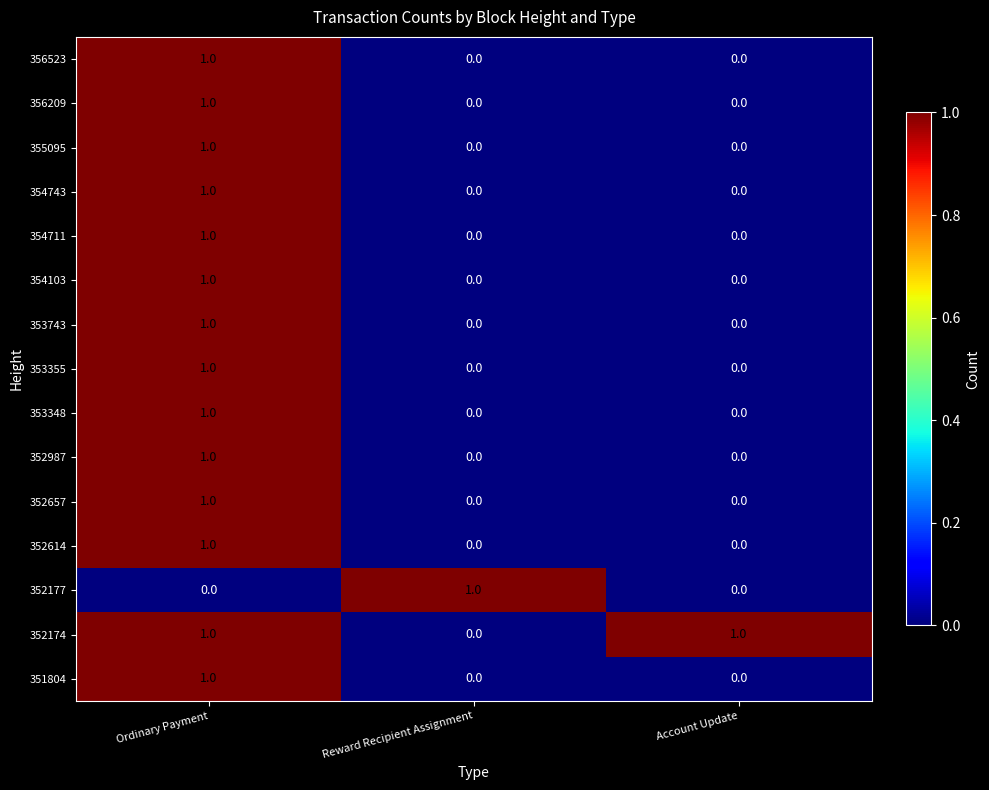

How many 356523 values are between 0 and 1?

3